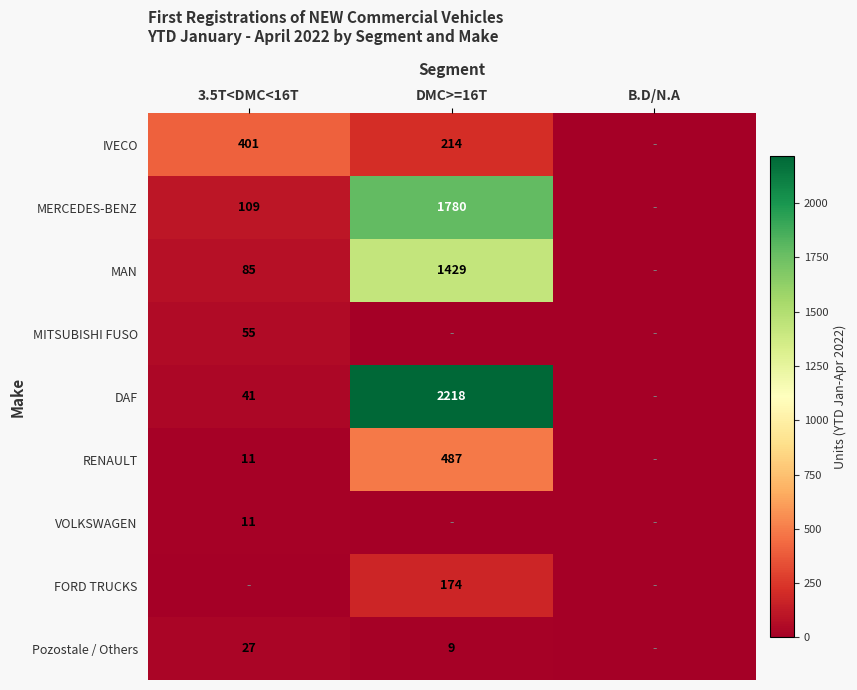

List the labels in order of VOLKSWAGEN value, largest first.

3.5T<DMC<16T, DMC>=16T, B.D/N.A